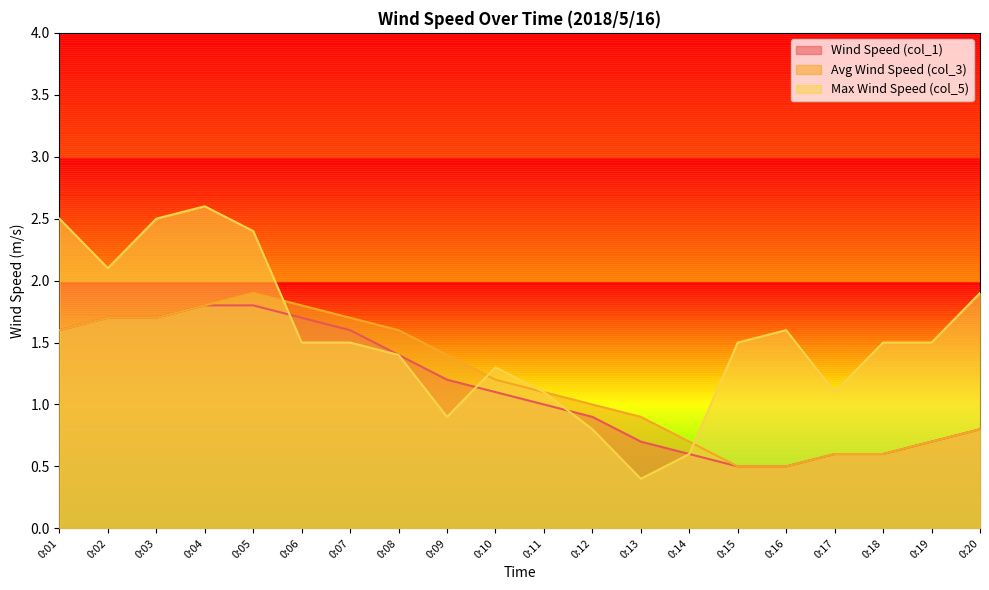

What is the spread (max minus min) of values at 0:11?

0.1